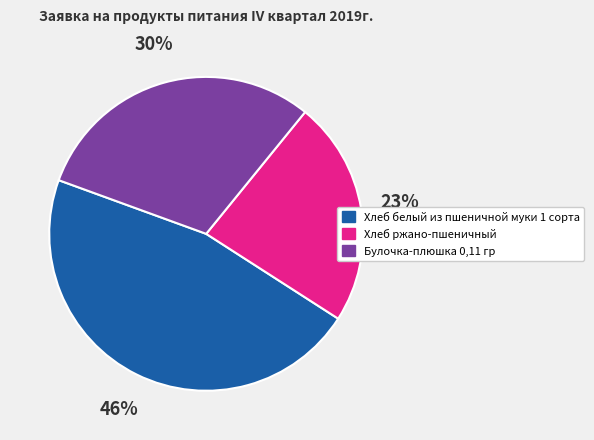

To the nearest percent, what percentage of the pie is Хлеб ржано-пшеничный?

23%